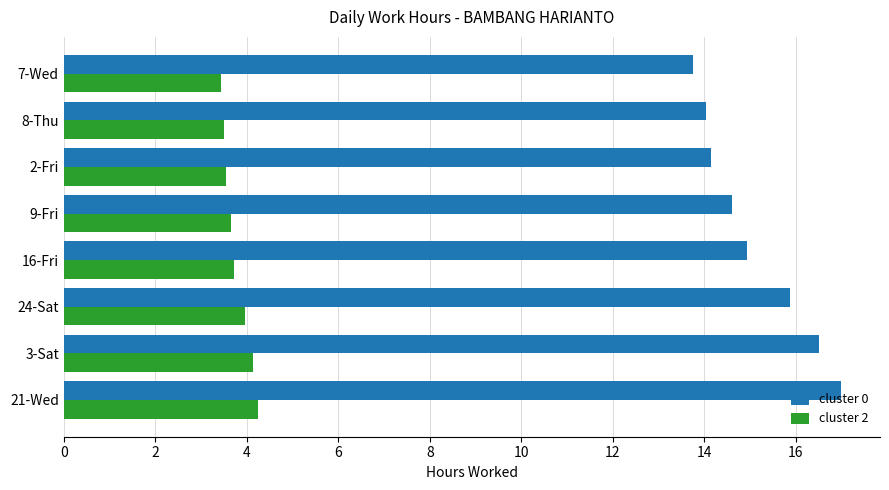

Which series has the widest spread of values?

cluster 0